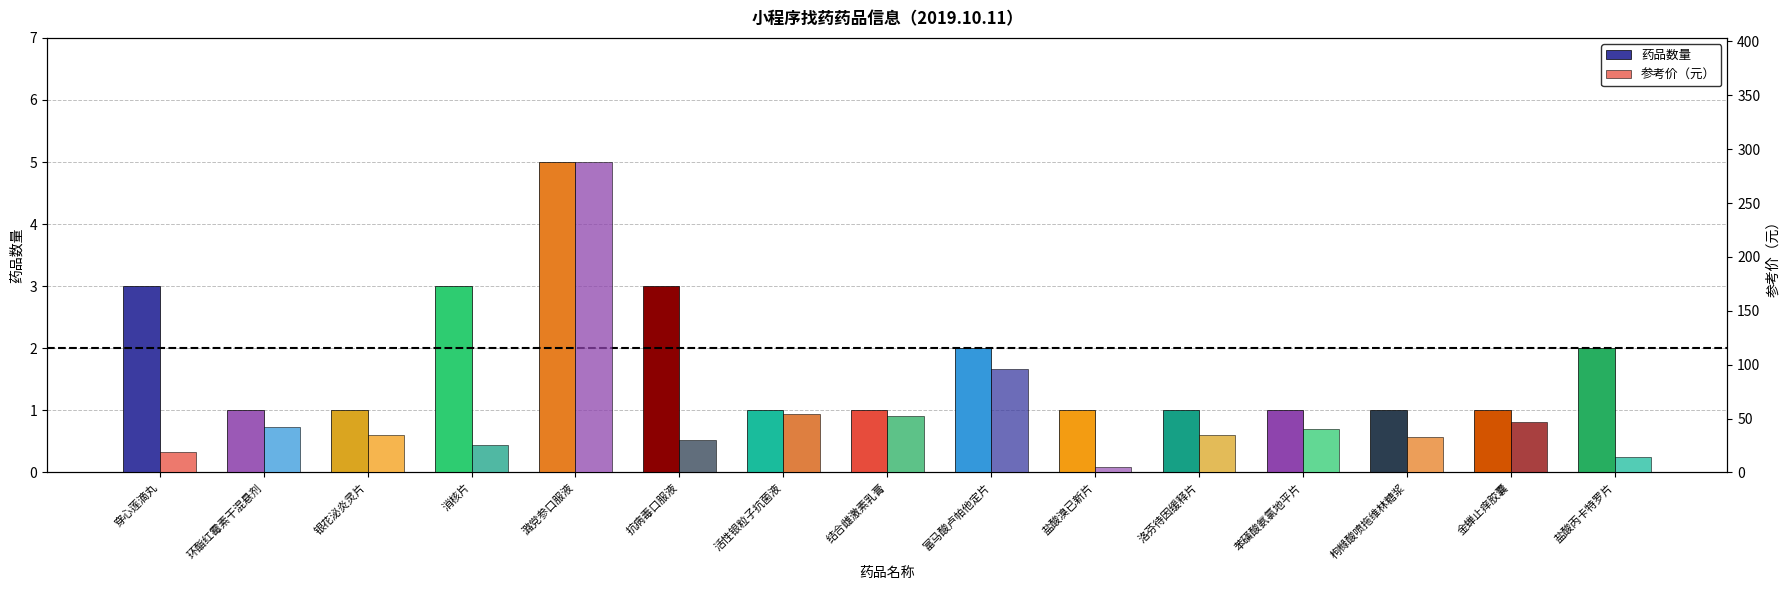

How many categories are shown in the chart?

15